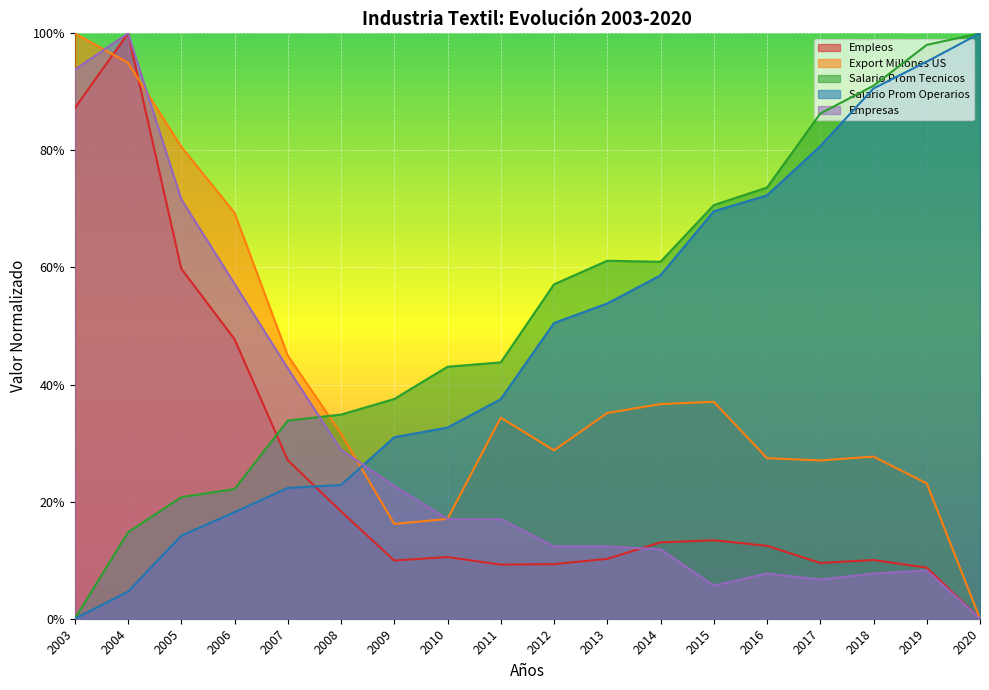

How many times do Empleos and Empresas cross each other?

1